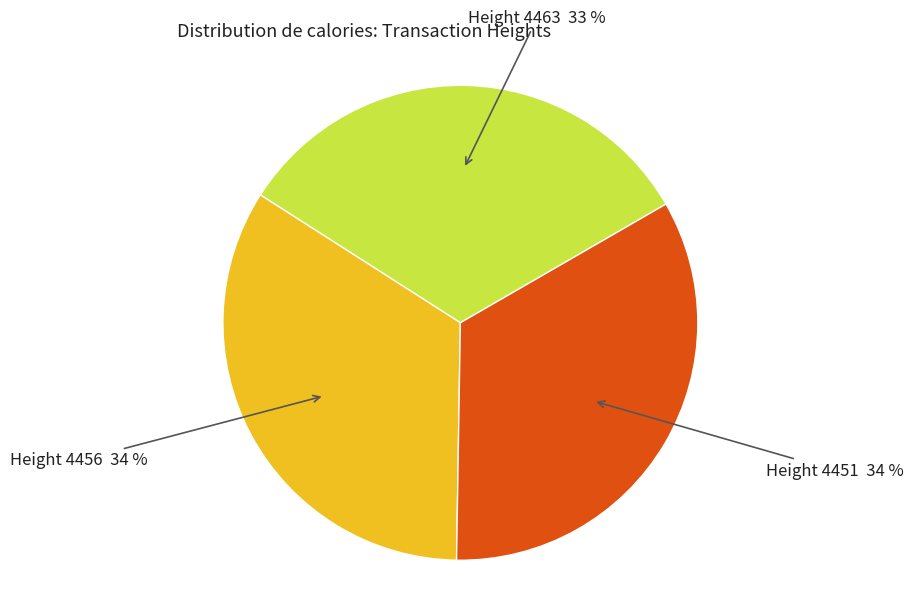

To the nearest percent, what is the average slice percentage?

33%